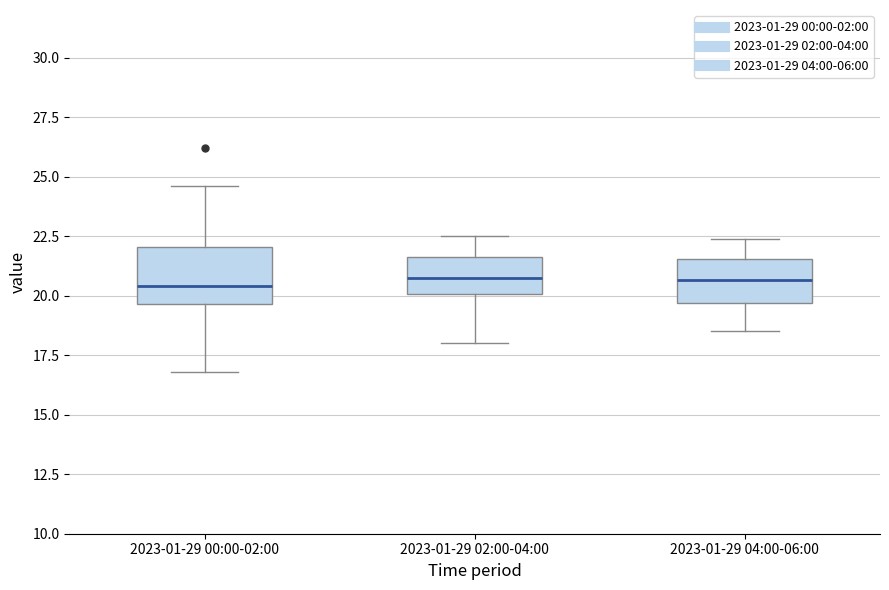

Where does the lower whisker of the box for 2023-01-29 04:00-06:00 end on the y-axis? The values are not printed on the chart, so give them approximately, as read against the axis.

18.5